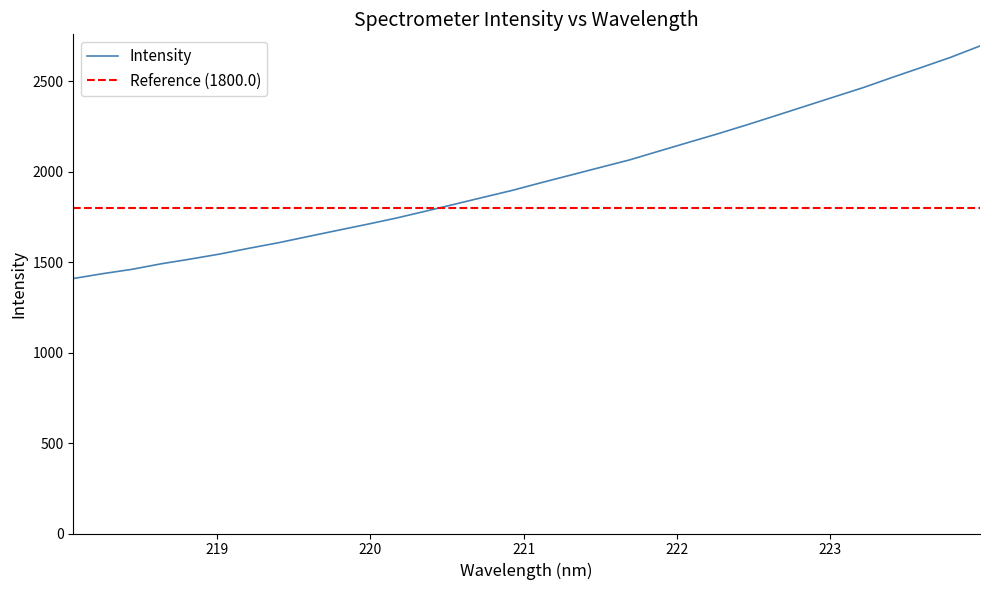

At which label is the value closest to 2052?

221.6902